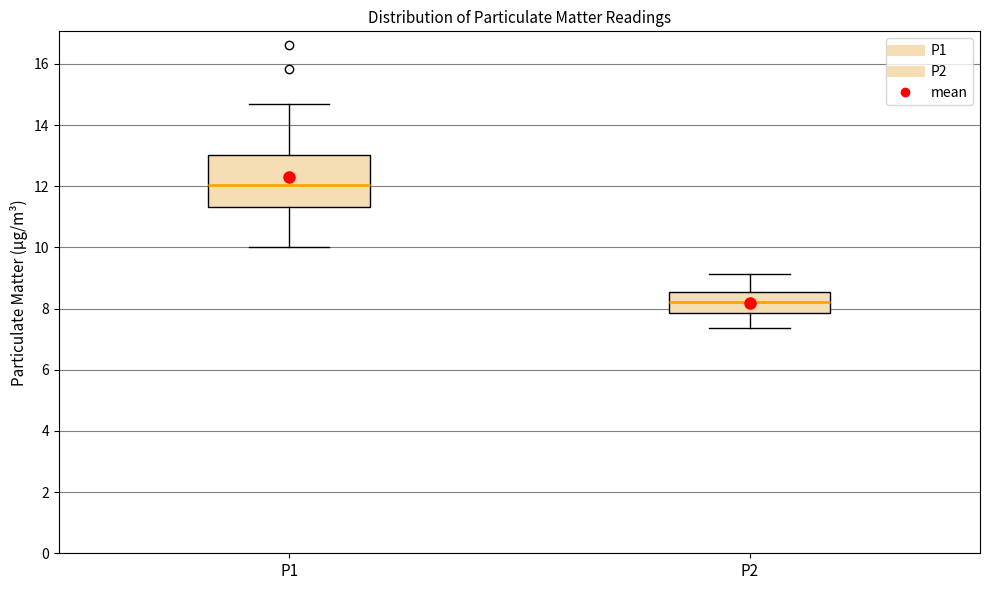

Which box is the tallest, from its lower edge to its upper edge?

P1